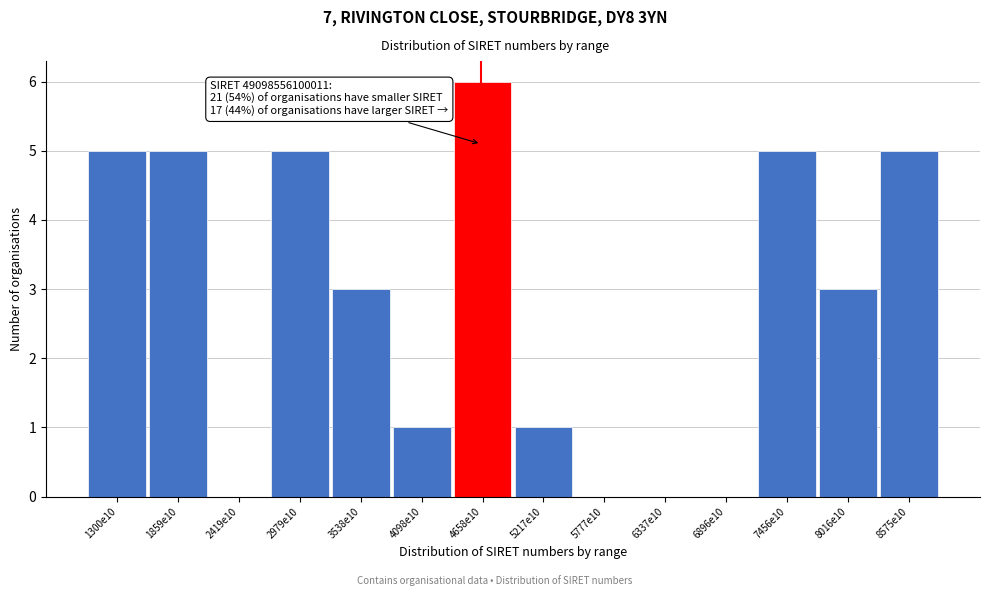

Reading left to right, extract all data points from this chart.

1300e10=5	1859e10=5	2419e10=0	2979e10=5	3538e10=3	4098e10=1	4658e10=6	5217e10=1	5777e10=0	6337e10=0	6896e10=0	7456e10=5	8016e10=3	8575e10=5